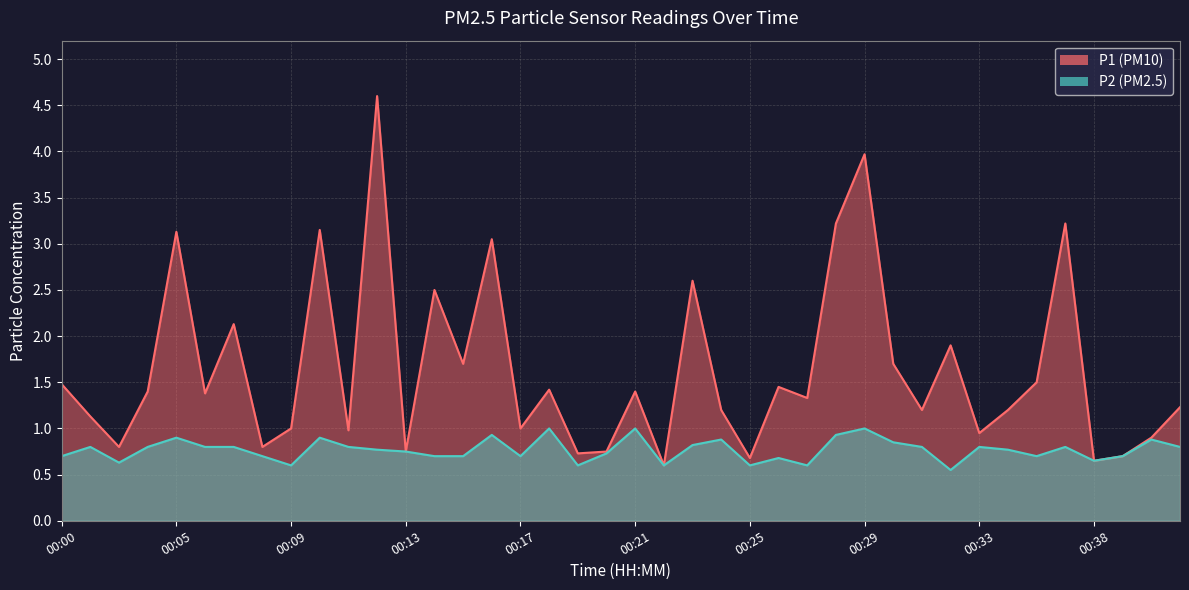

Which has a higher value, 00:37 or 00:40?

00:37